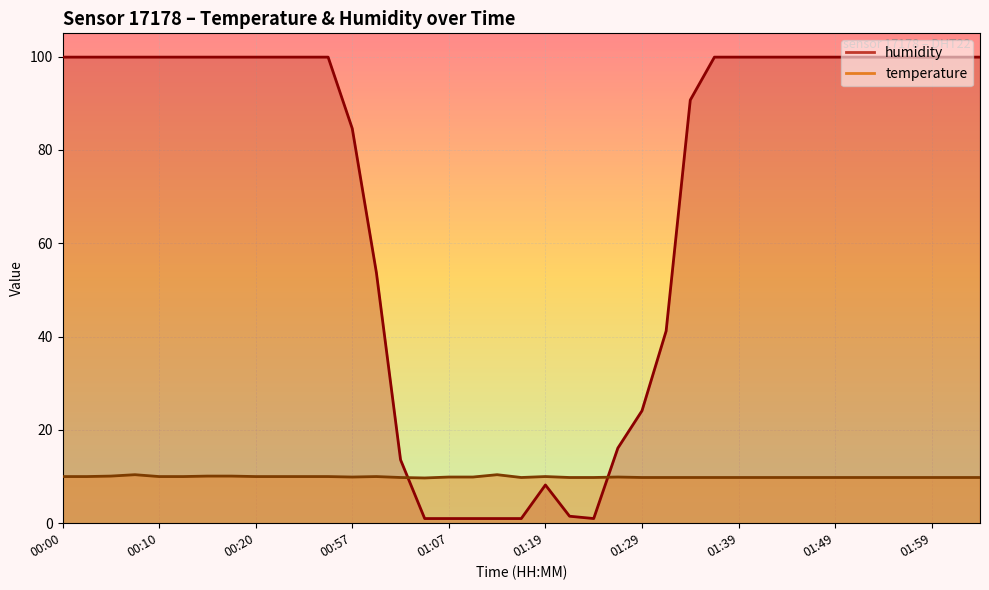

Which series has the widest spread of values?

humidity